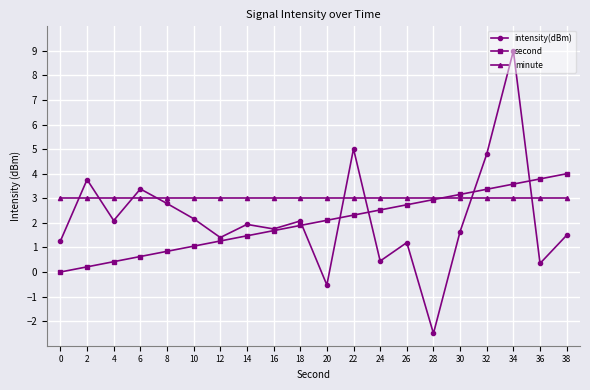

Is the value of intensity(dBm) at 8 greater than the value of second at 10?

Yes